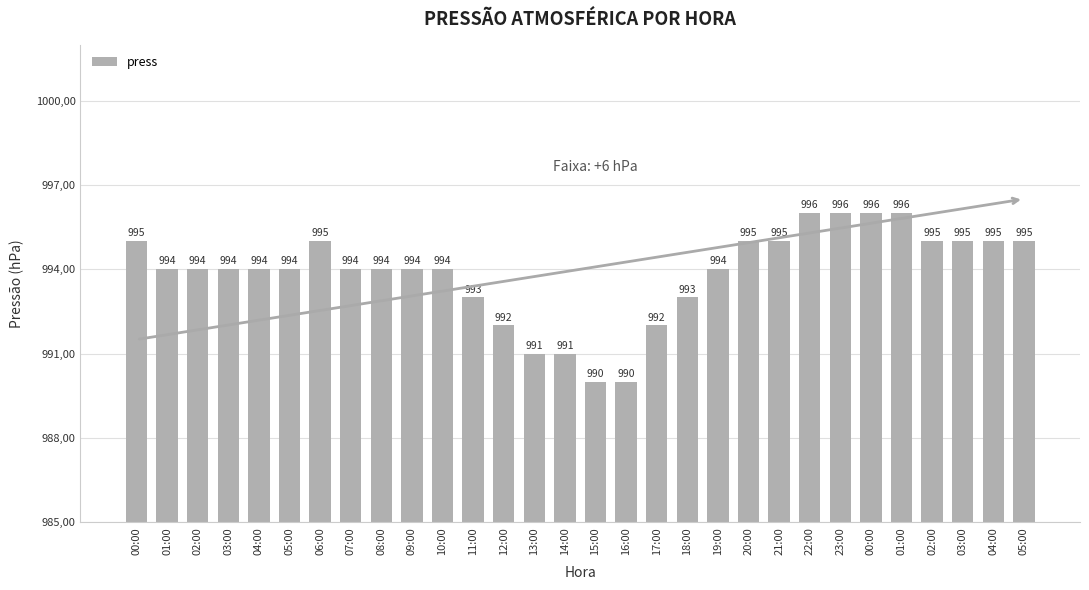

Does the chart contain any negative values?

No